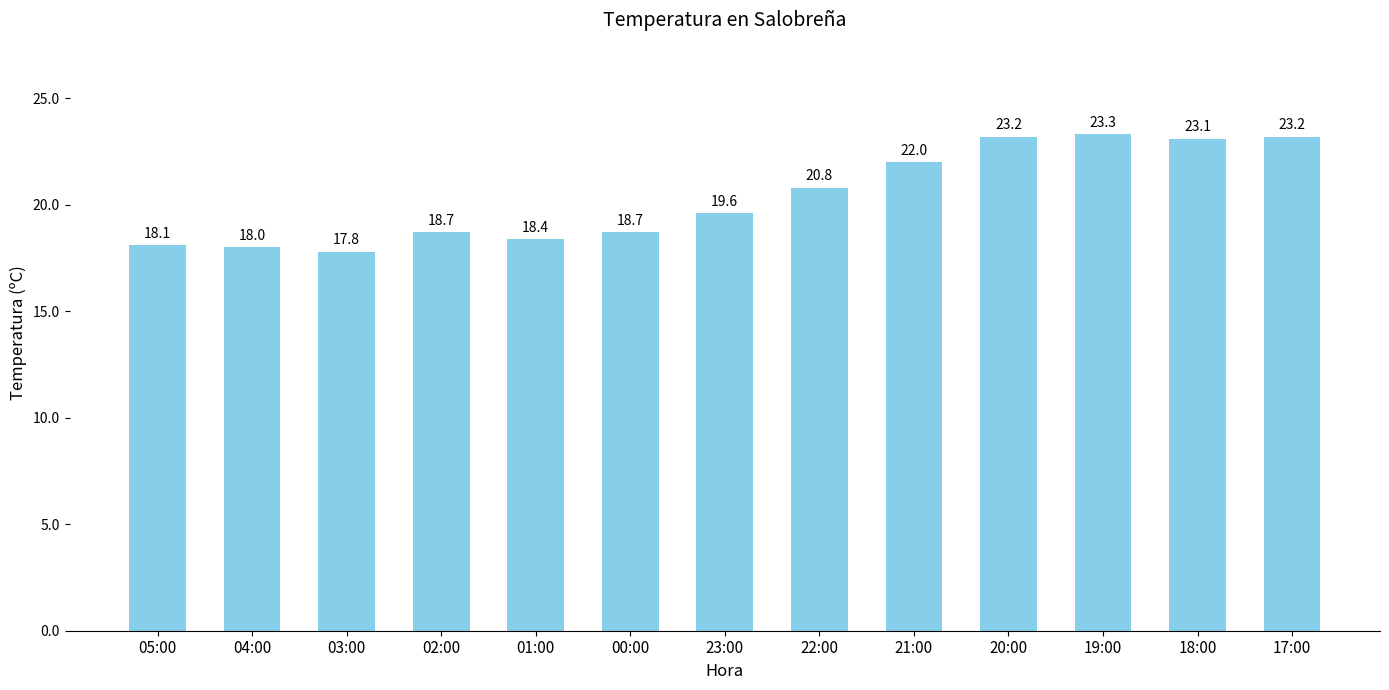

What position from the right is 05:00?

13